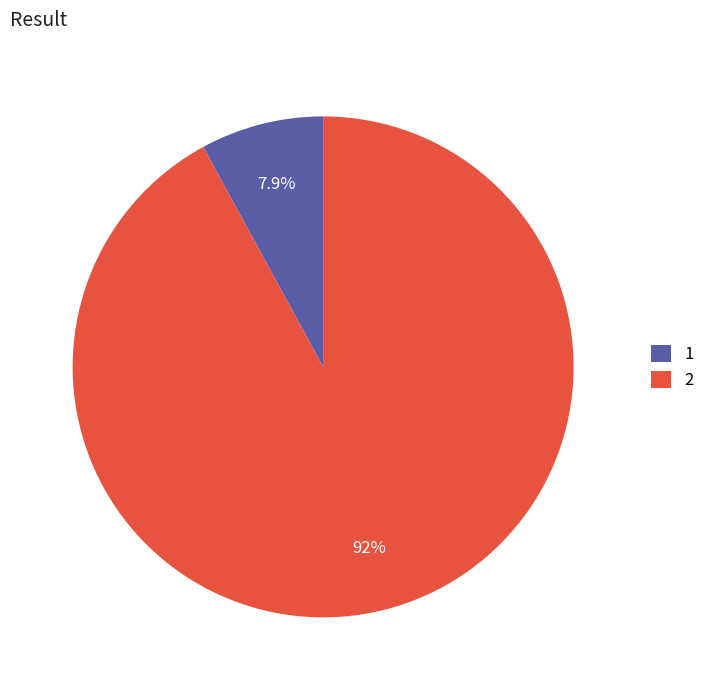

How much of the chart is everything except 1?

92.1%